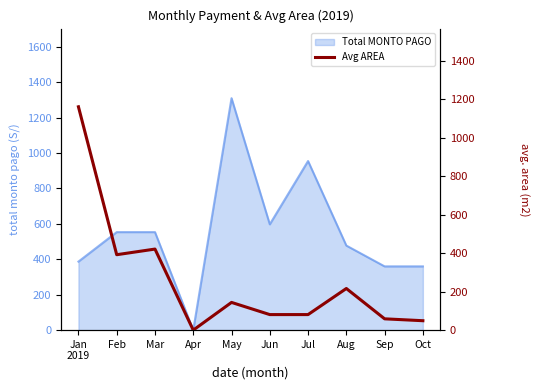

Reading right to left, what are all the values shown in this chart?

Oct=48.9	Sep=58.7	Aug=216.2	Jul=80.7	Jun=80.7	May=143.9	Apr=0.0	Mar=420.9	Feb=391.7	Jan
2019=1160.0